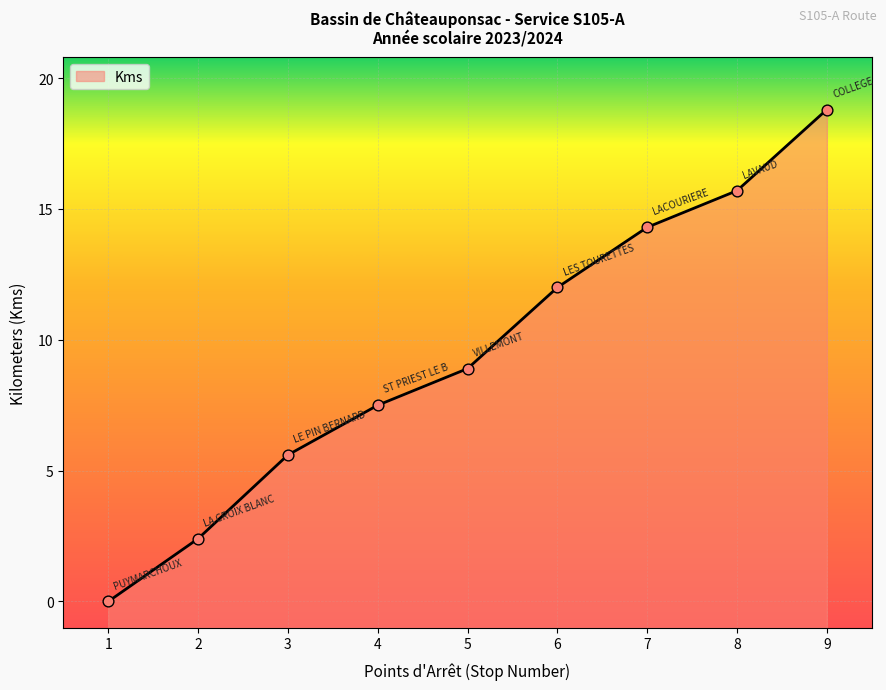

What is the change in value from 5 to 7?

+5.4